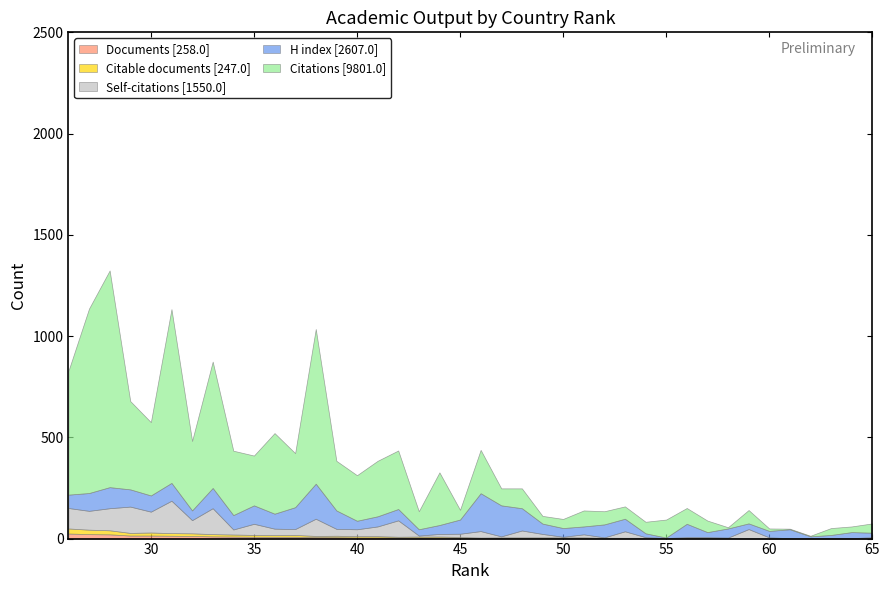

How many values in the H index series exceed 62?

19